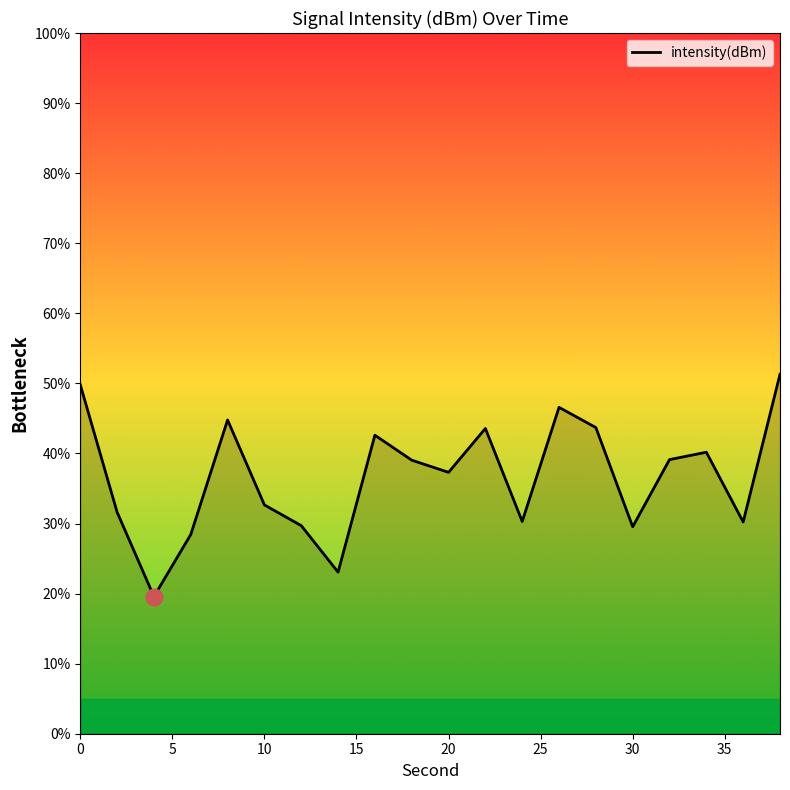

What is the maximum value shown in the chart?

51.3